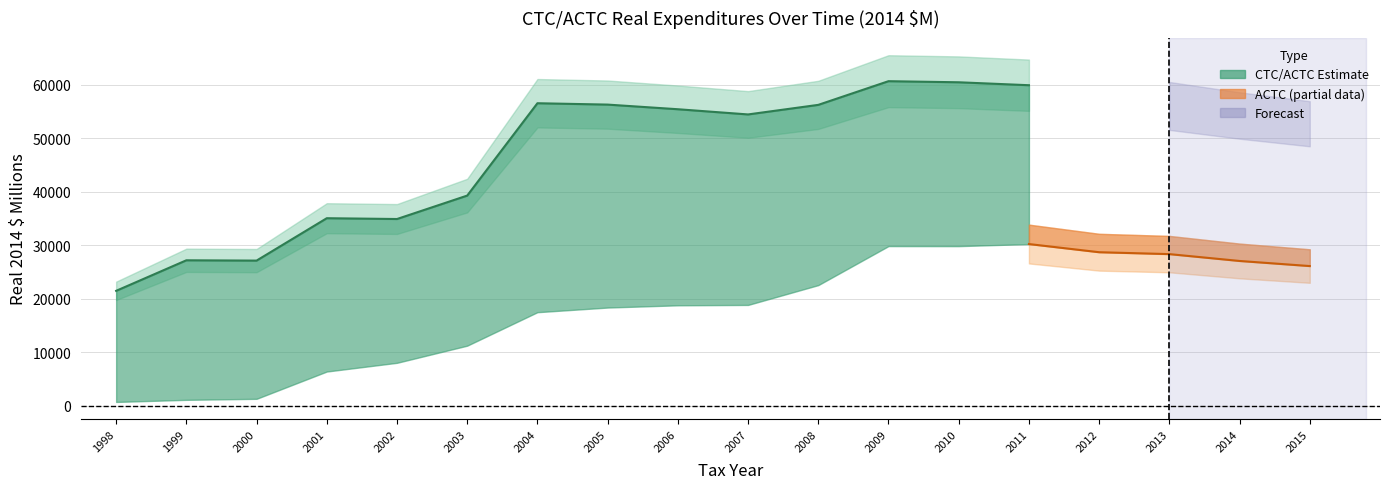

List the labels in order of CTC/ACTC (real 2014 $ millions) value, smallest first.

1998, 2000, 1999, 2002, 2001, 2003, 2015, 2014, 2007, 2006, 2013, 2008, 2005, 2004, 2012, 2011, 2010, 2009